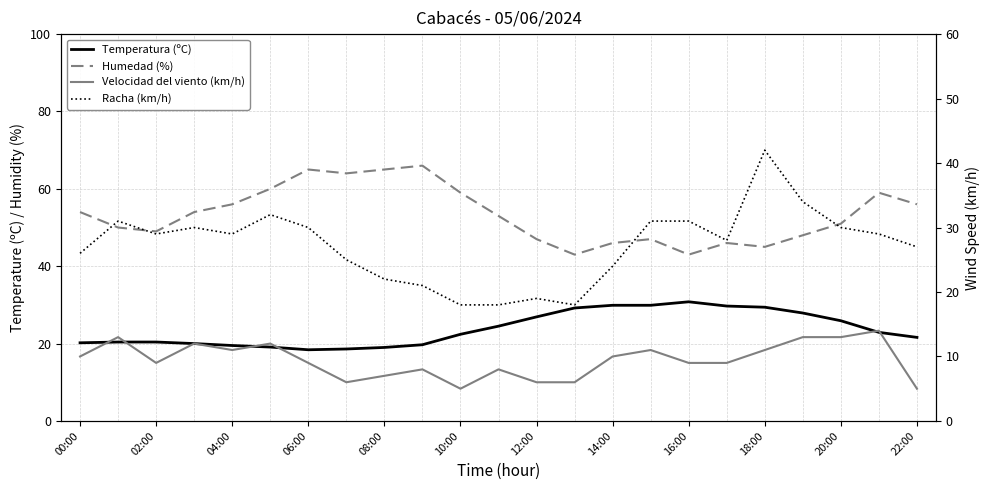

The value of Humedad (%) at 06:00 is 84.4. True or false?

False